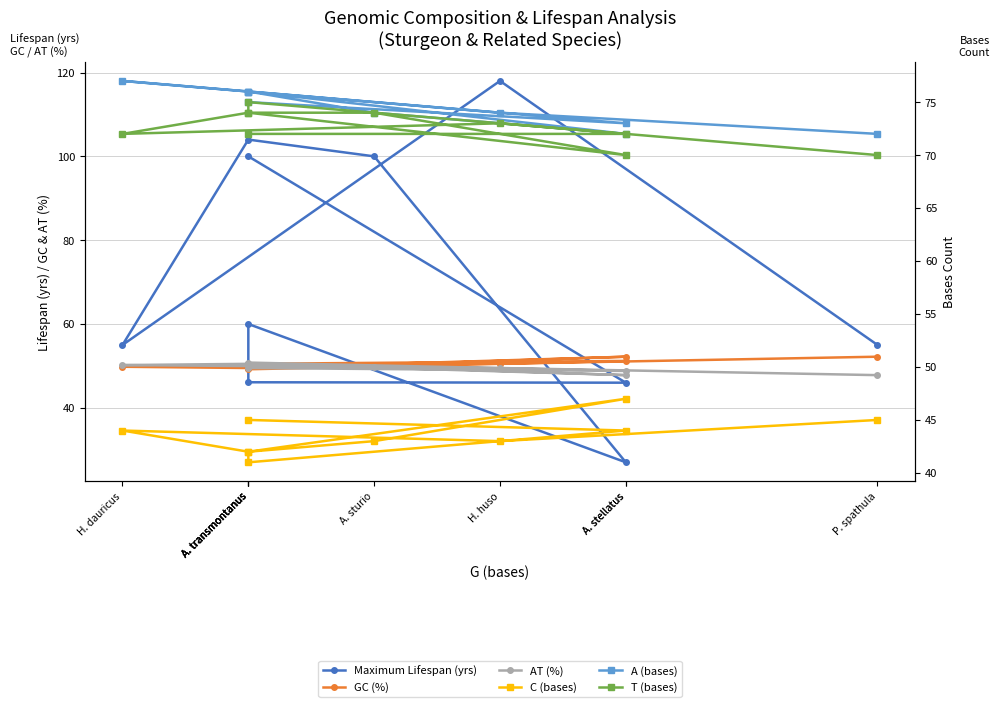

How many values in the AT (%) series are below 49?

3